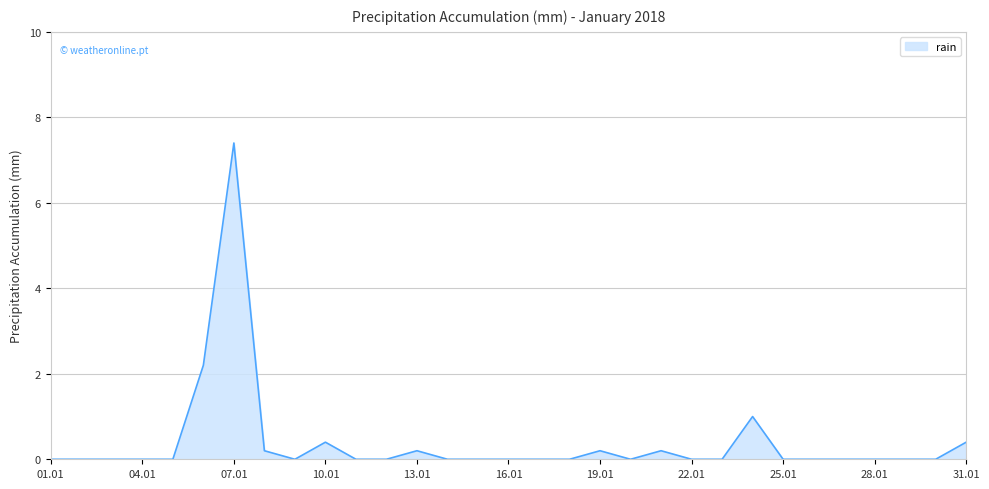

What is the maximum value shown in the chart?

7.4